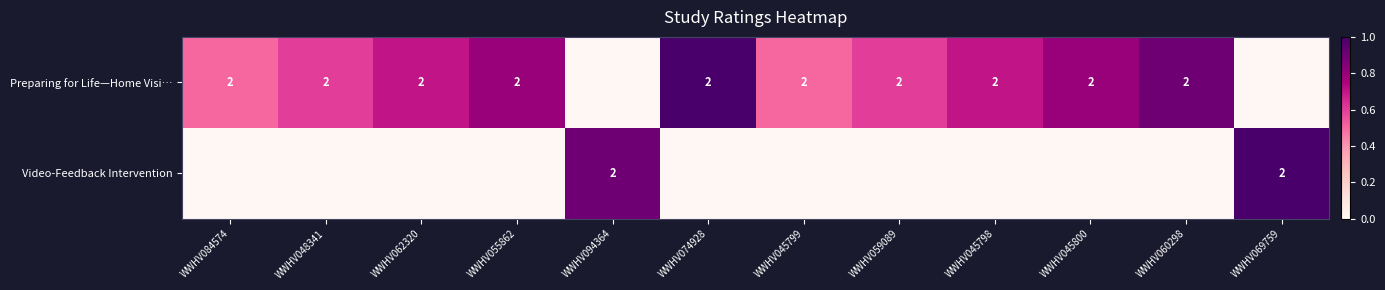

The Preparing for Life—Home Visi… series shows 2 at WWHV048341. True or false?

True